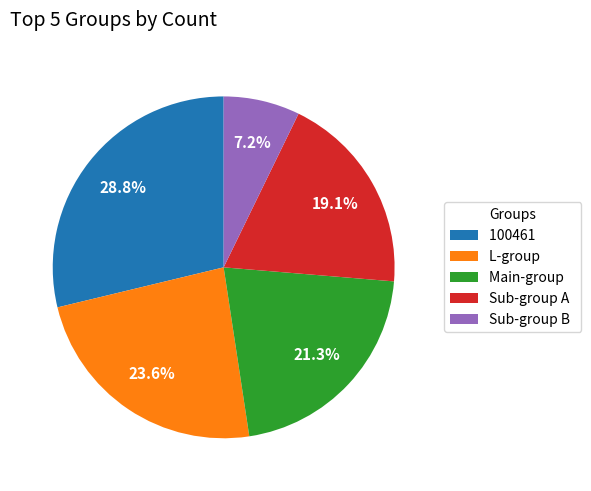

Rank the categories by value from lowest to highest.

Sub-group B, Sub-group A, Main-group, L-group, 100461